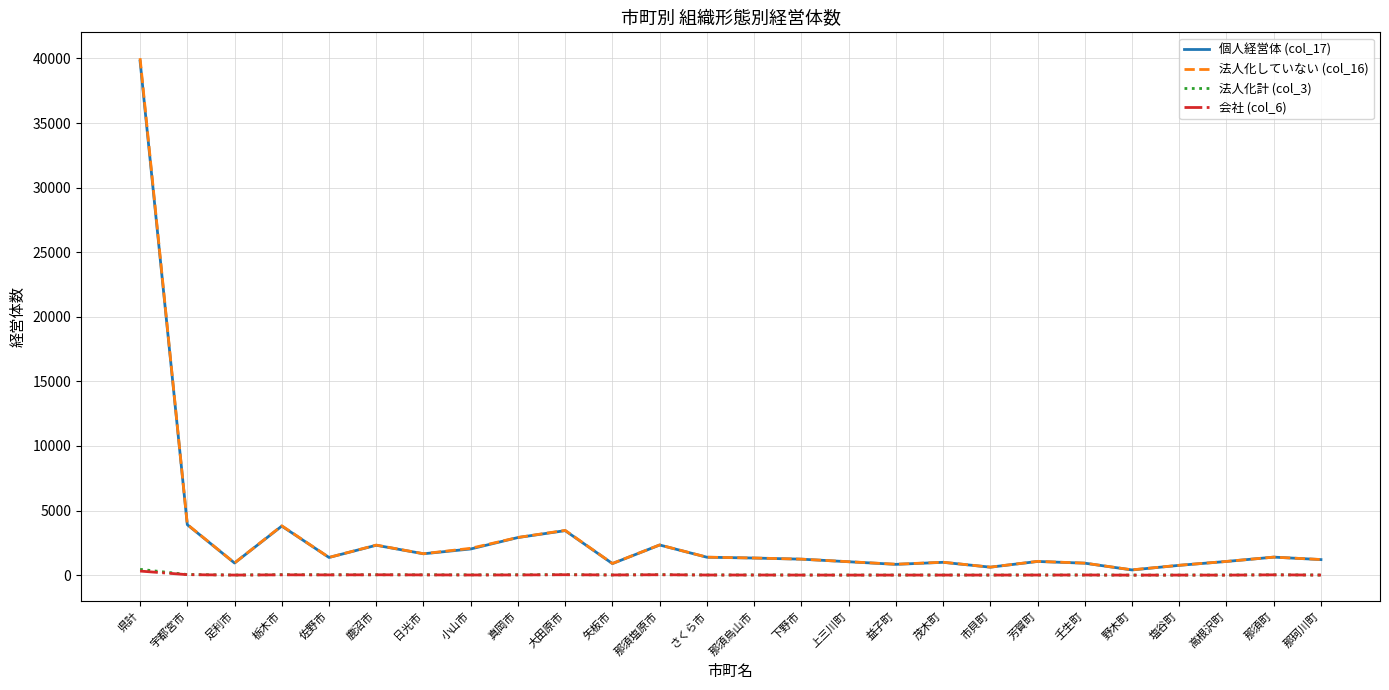

At which category does the chart reach its peak across all series?

県計